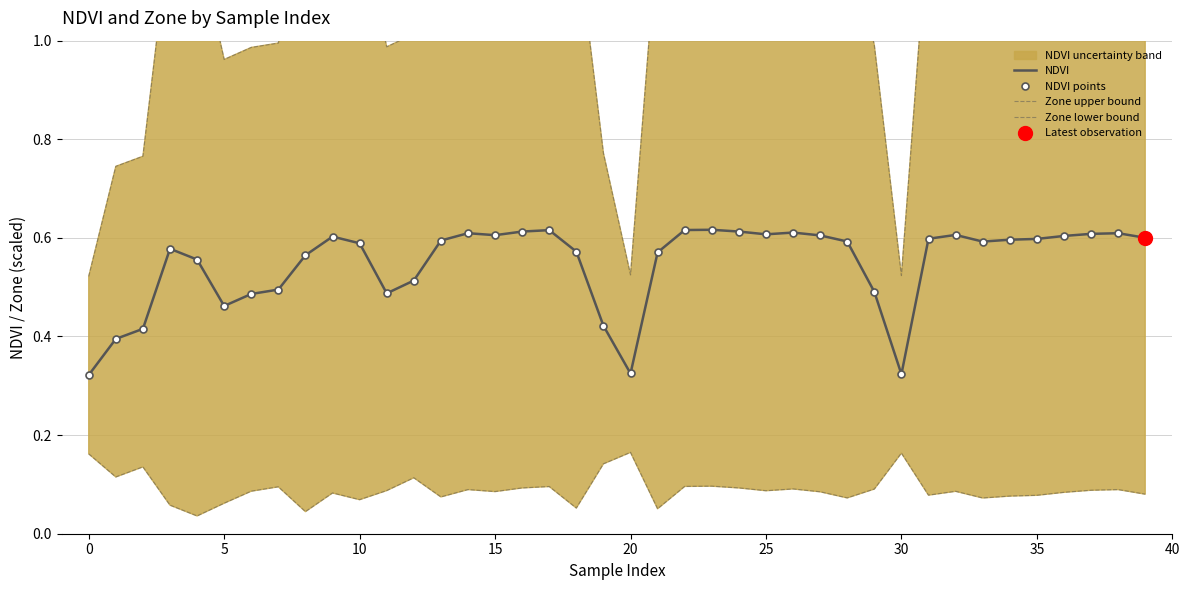

What value does the NDVI points series have at 39?

0.6